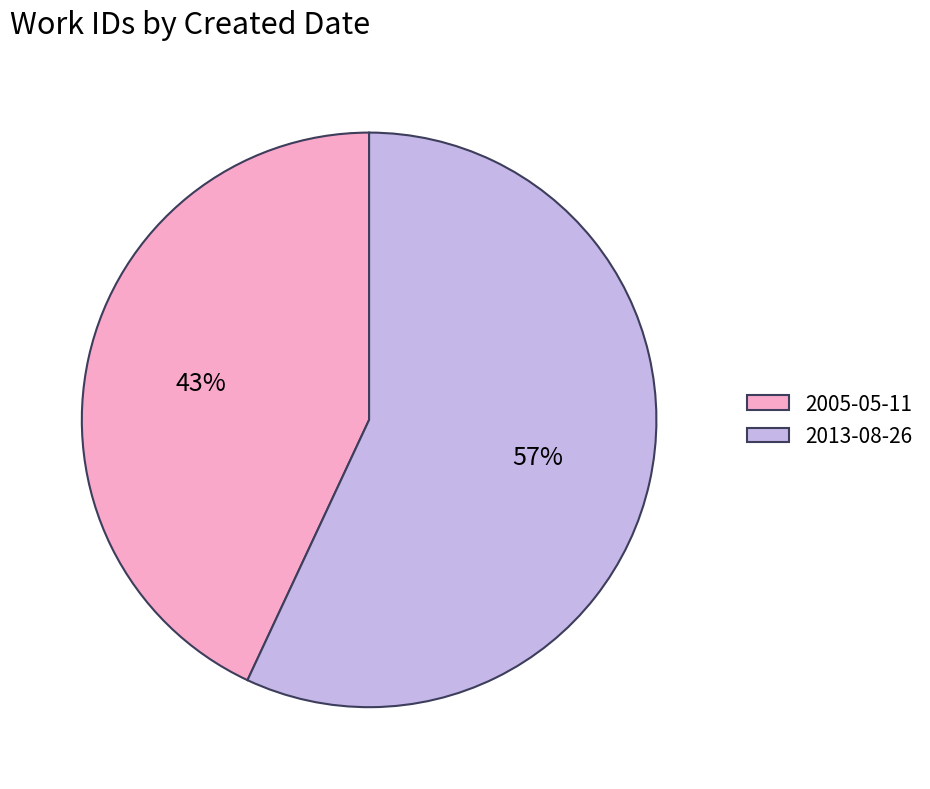

Which slice is the largest?

2013-08-26